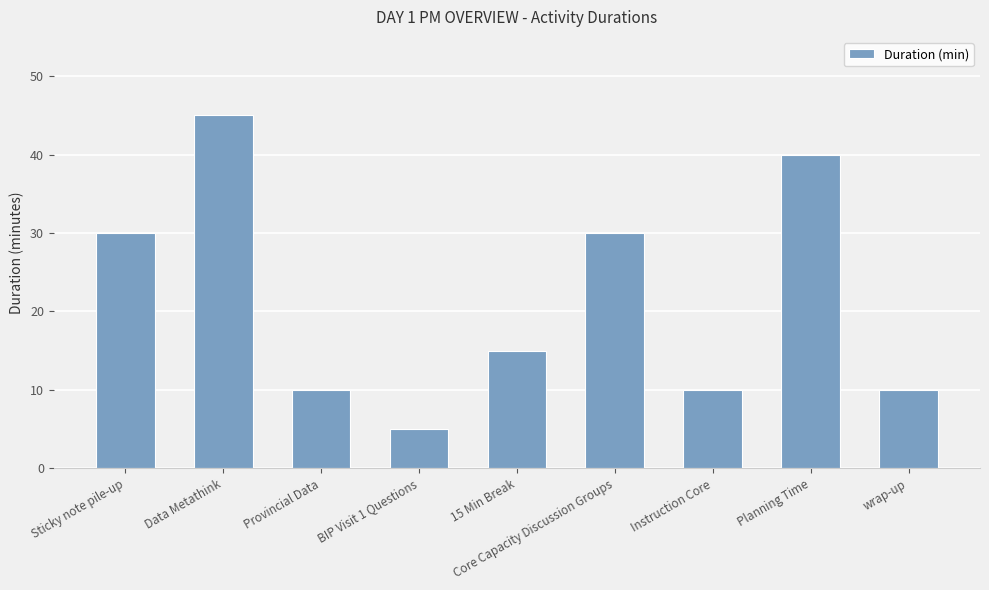

Where does the data first go above 15?

Sticky note pile-up